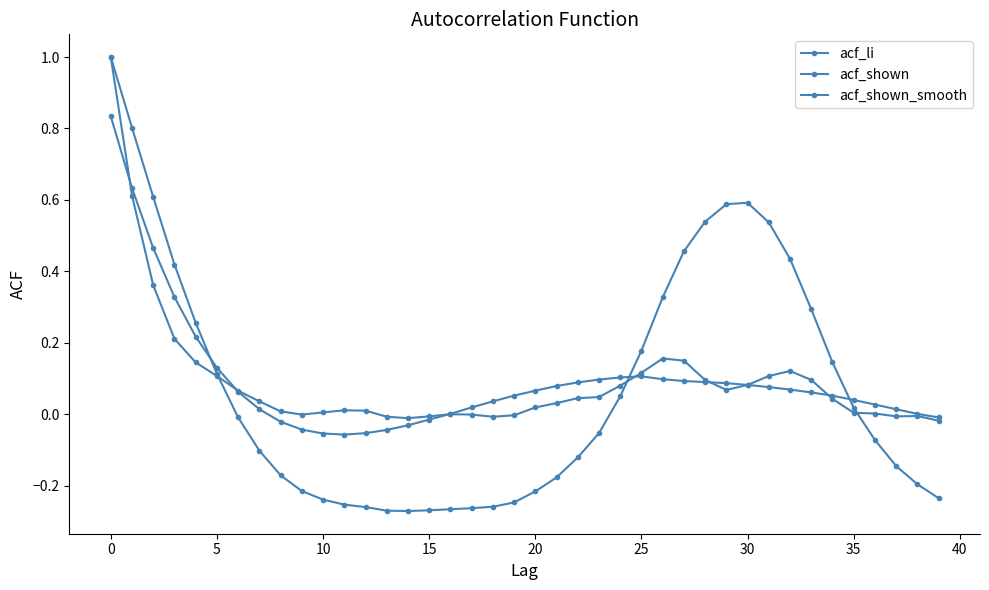

How many lines are shown in the chart?

3